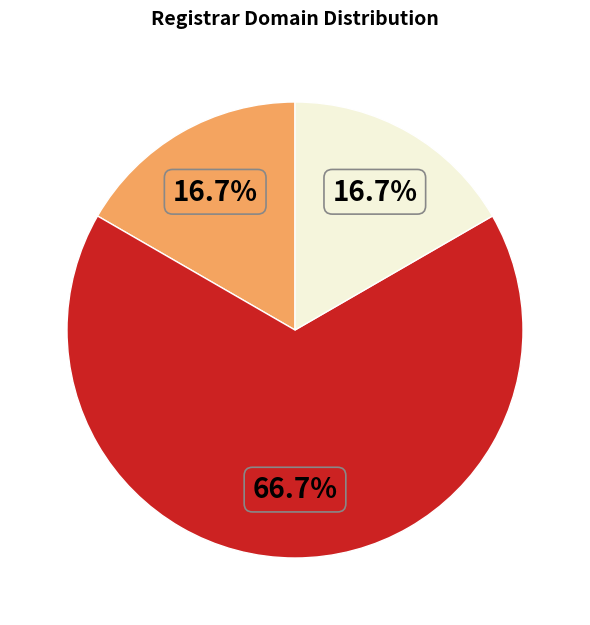

Does any single category account for the majority?

Yes